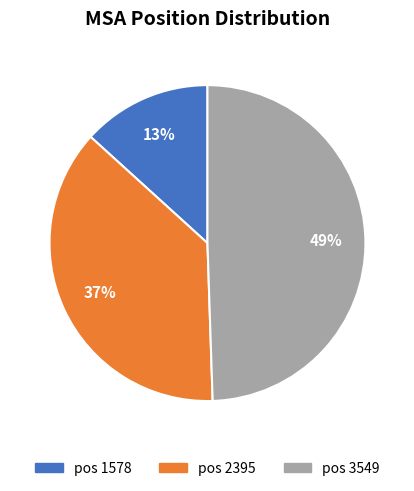

The pos 1578 slice represents 13% of the pie. True or false?

True